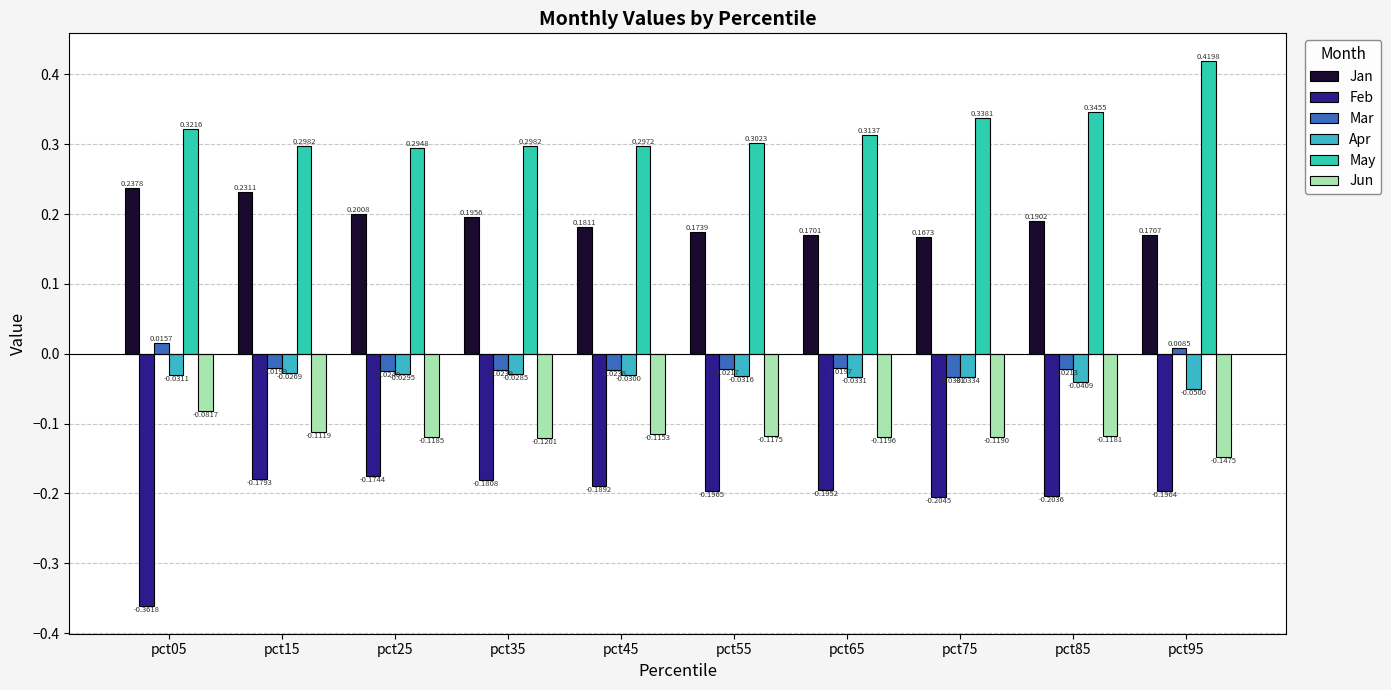

What is the maximum value for May?

0.4